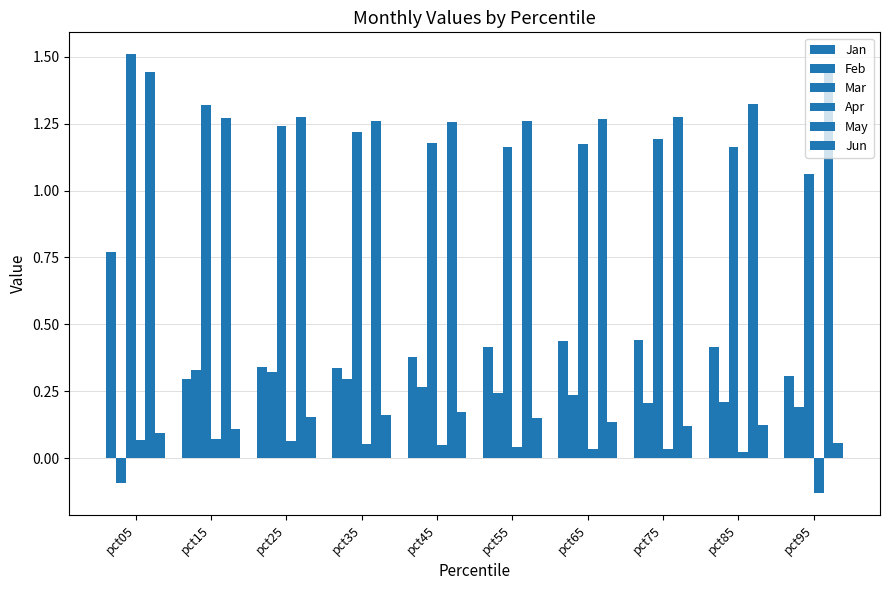

Between pct05 and pct85, which series saw the biggest shift?

Jan